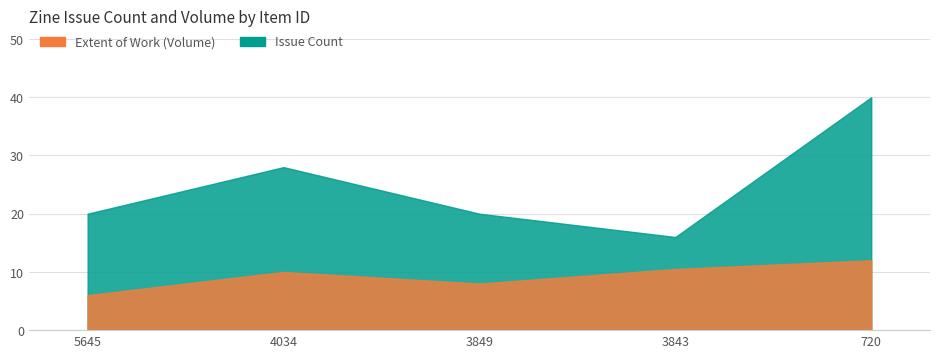

True or false: Item Type Metadata:Extent of Work and Item Type Metadata:Issue intersect in this chart.

False